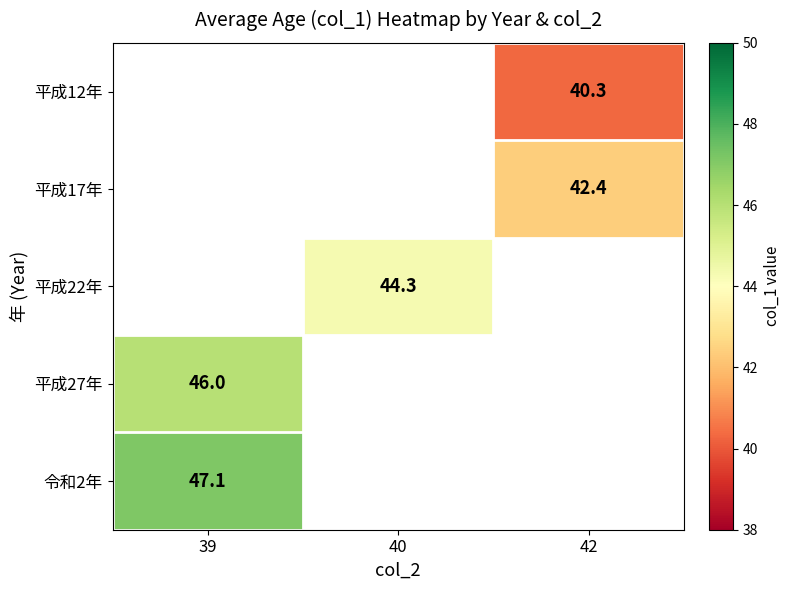

Is the value of 令和2年 at 39 greater than the value of 平成27年 at 39?

Yes